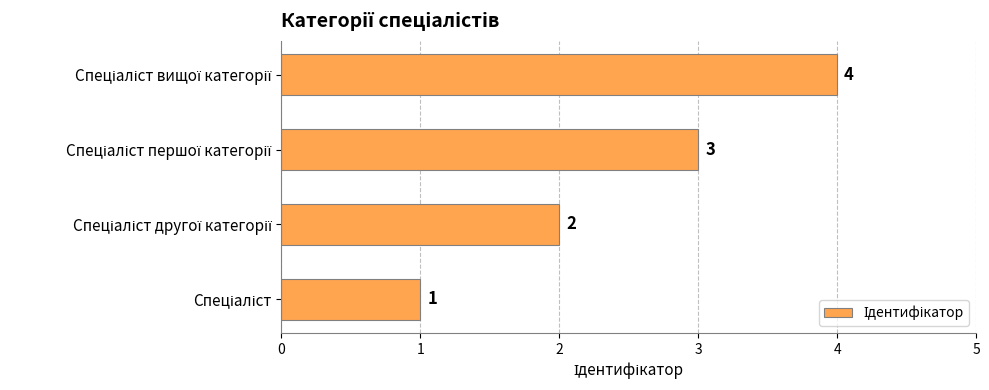

How many values are between 2 and 4?

3